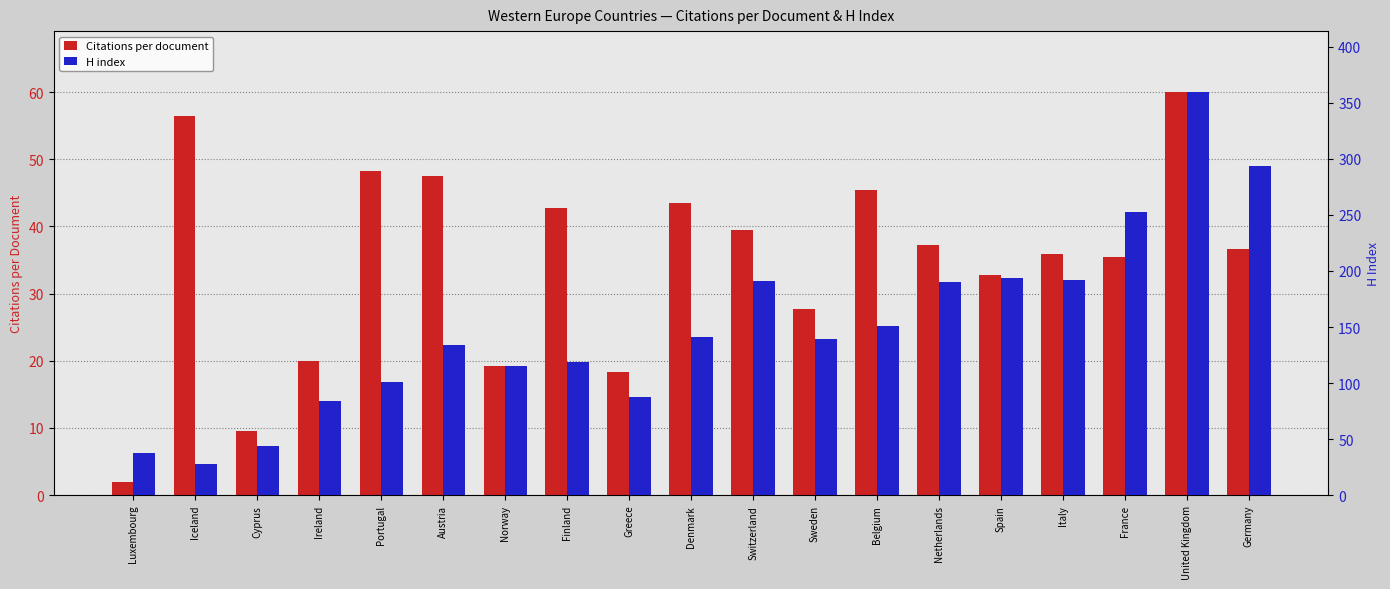

Count the number of categories in the chart.

19